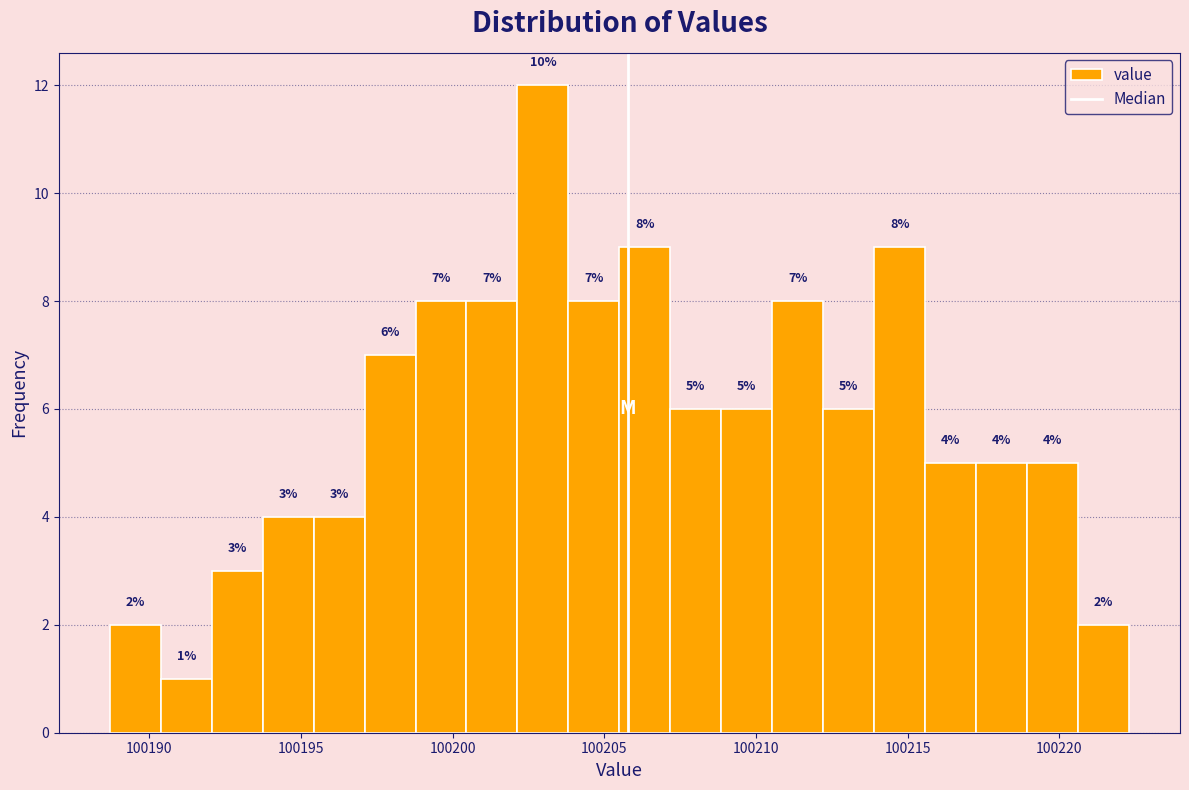

Read against the x-axis, roughly where is the centre of the tallest bar?

100203.0